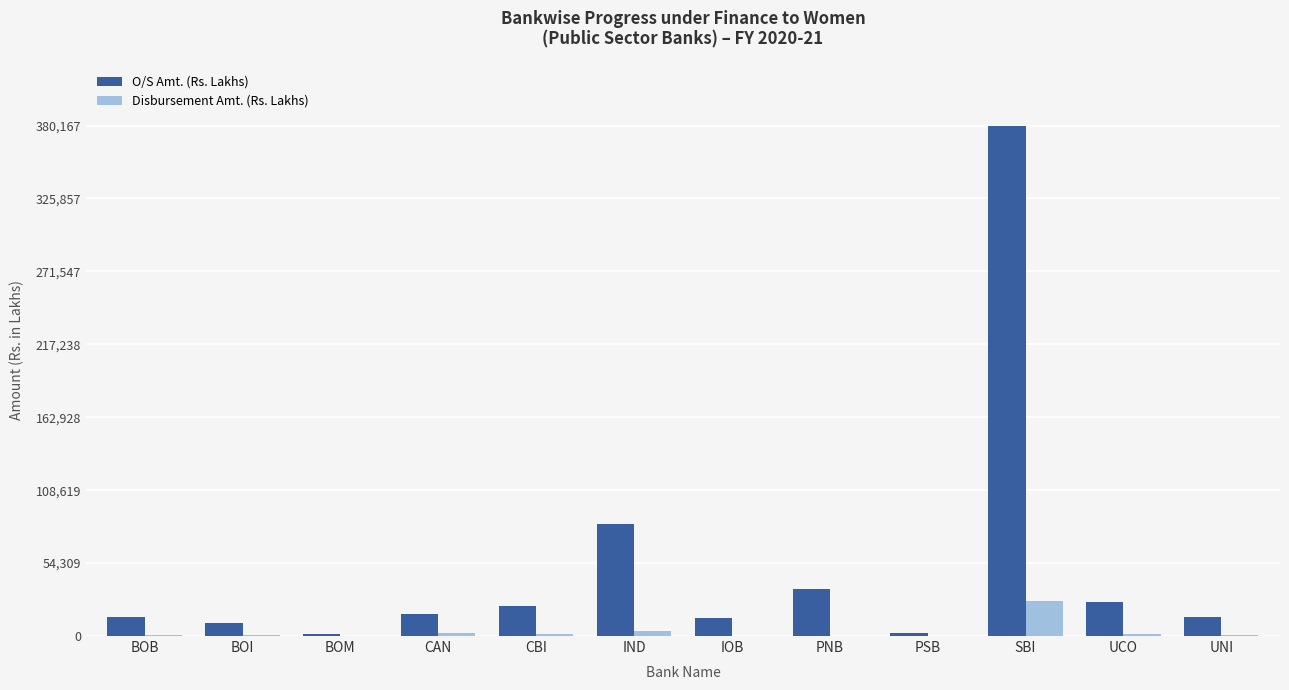

At which category is the sum across all series the highest?

SBI